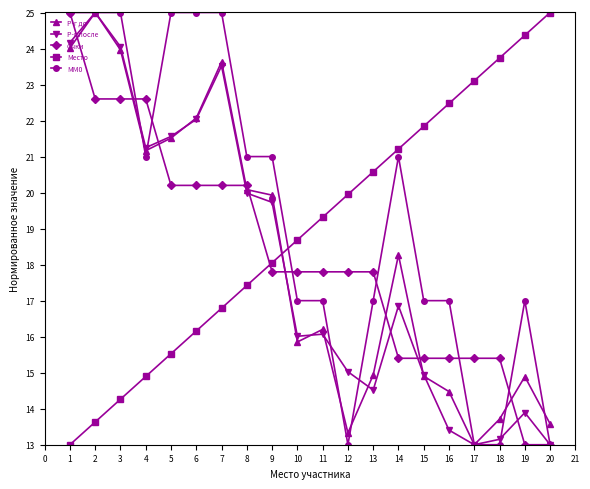

What is the difference between the highest and lowest values at 20?

12.0